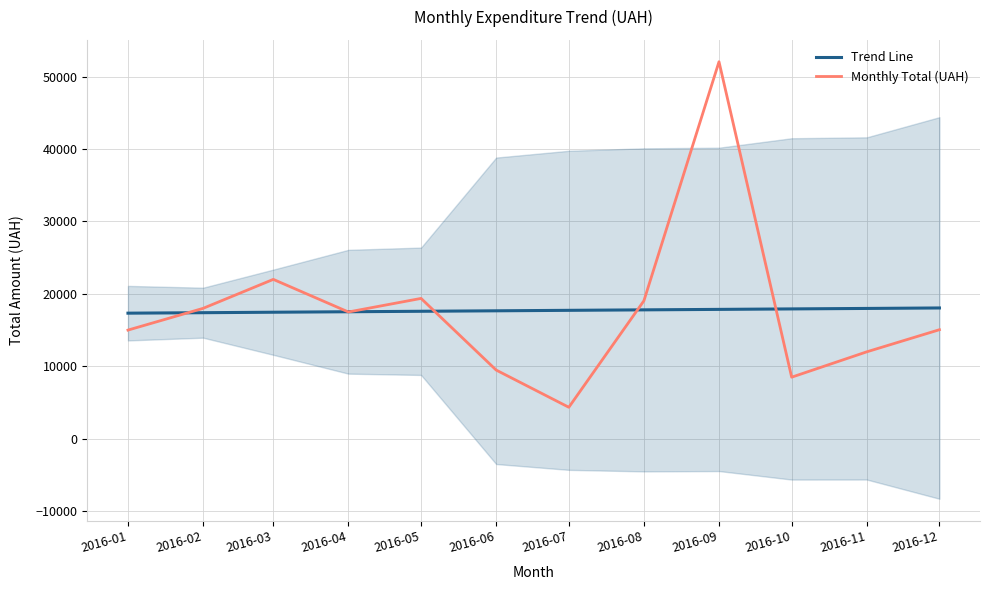

What is the difference between the maximum and minimum values in the Trend Line series?

718.4